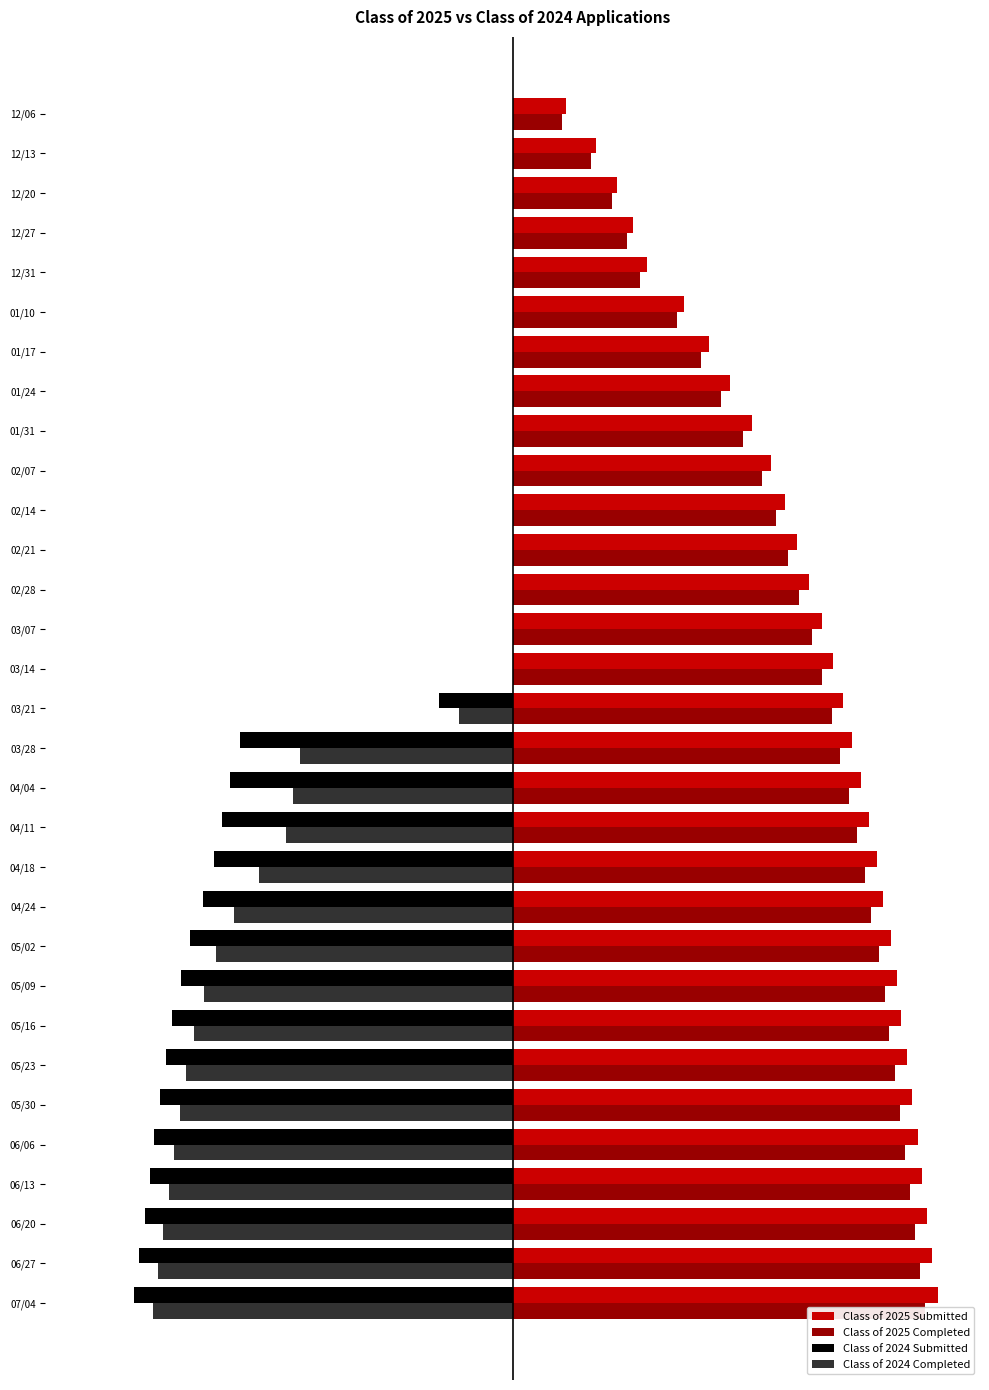

What is the difference between the maximum and second lowest values in the Class of 2024 Submitted series?

31037